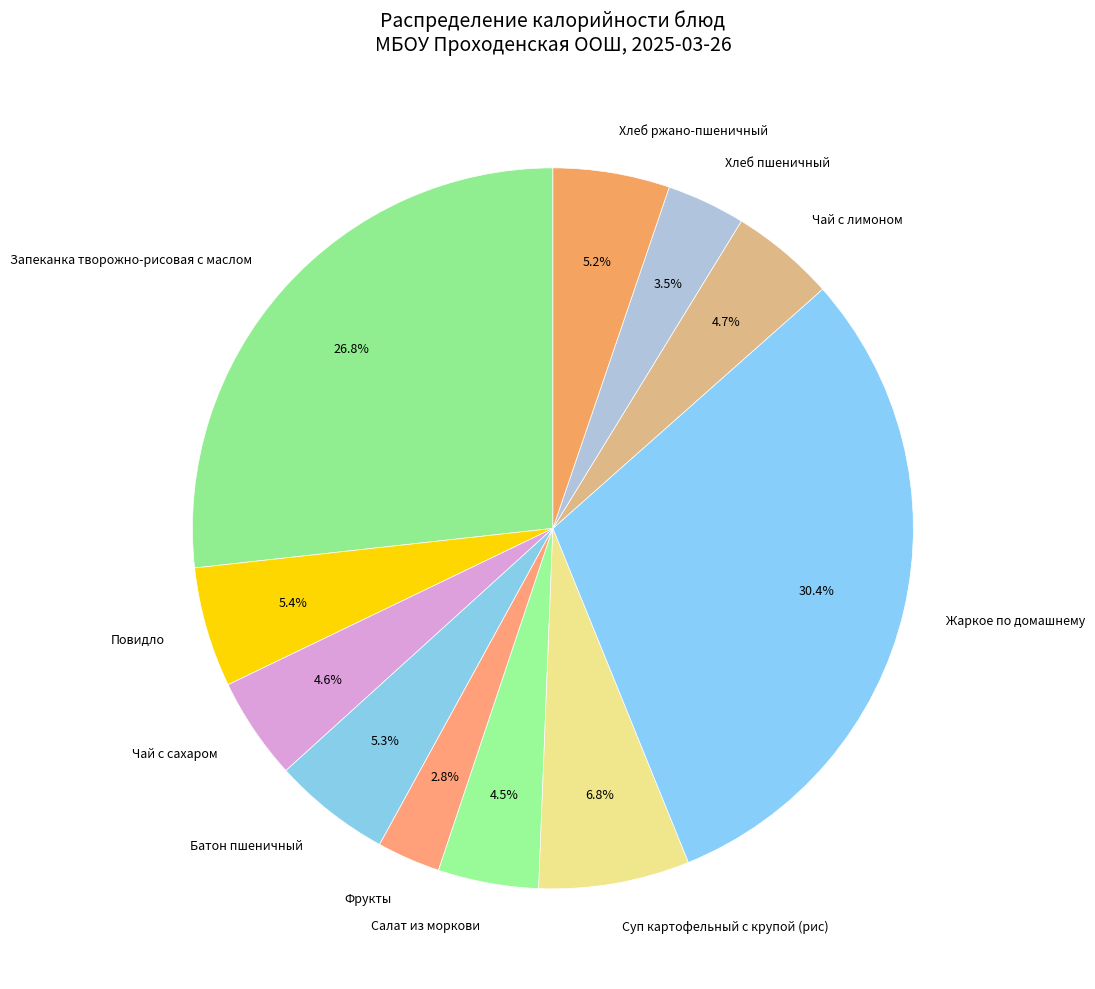

Combined, do Повидло and Салат из моркови account for over 50%?

No